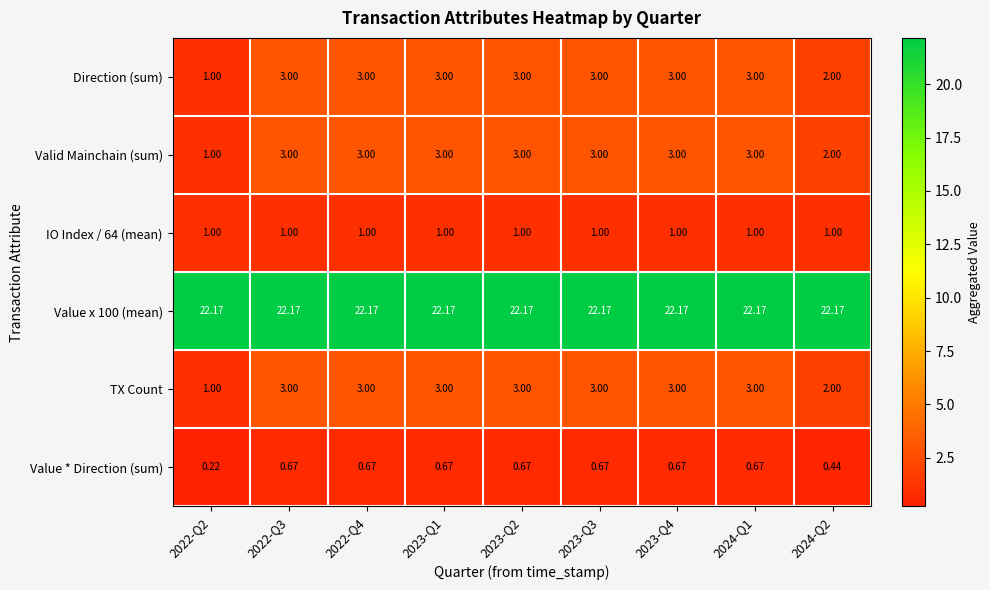

Is the value of IO Index / 64 (mean) at 2022-Q2 greater than the value of Value * Direction (sum) at 2023-Q2?

Yes